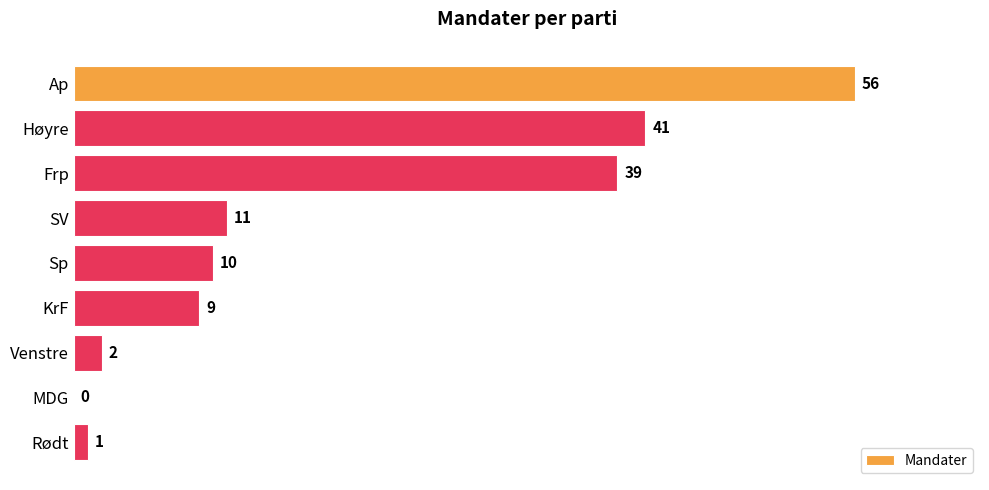

Reading top to bottom, what are all the values shown in this chart?

Ap=56	Høyre=41	Frp=39	SV=11	Sp=10	KrF=9	Venstre=2	MDG=0	Rødt=1